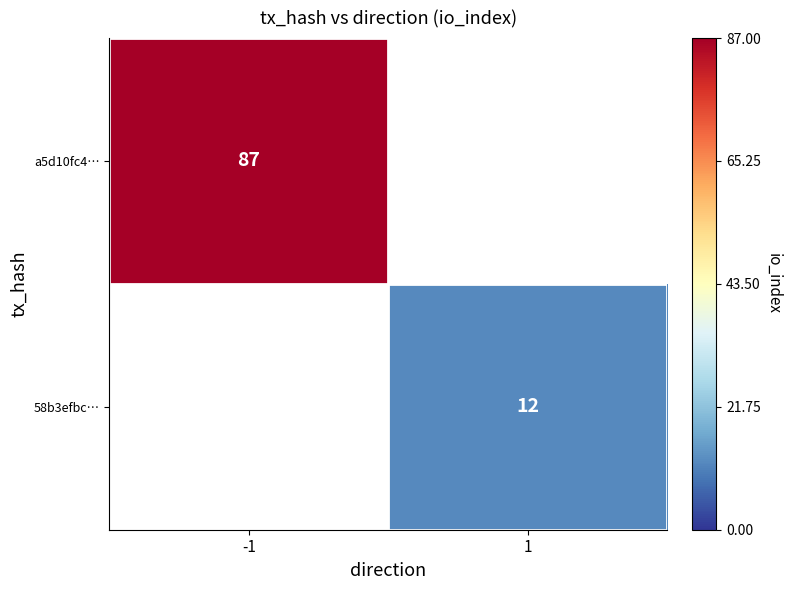

The 58b3efbc… series shows 12 at 1. True or false?

True